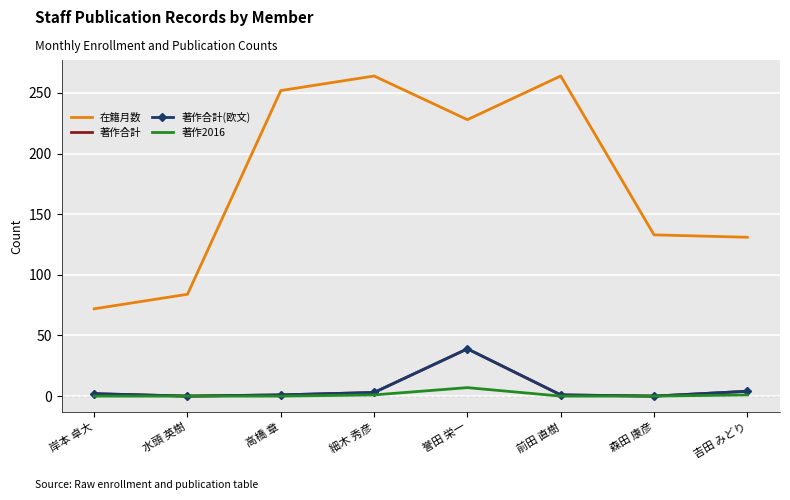

What is the greatest value displayed?

264